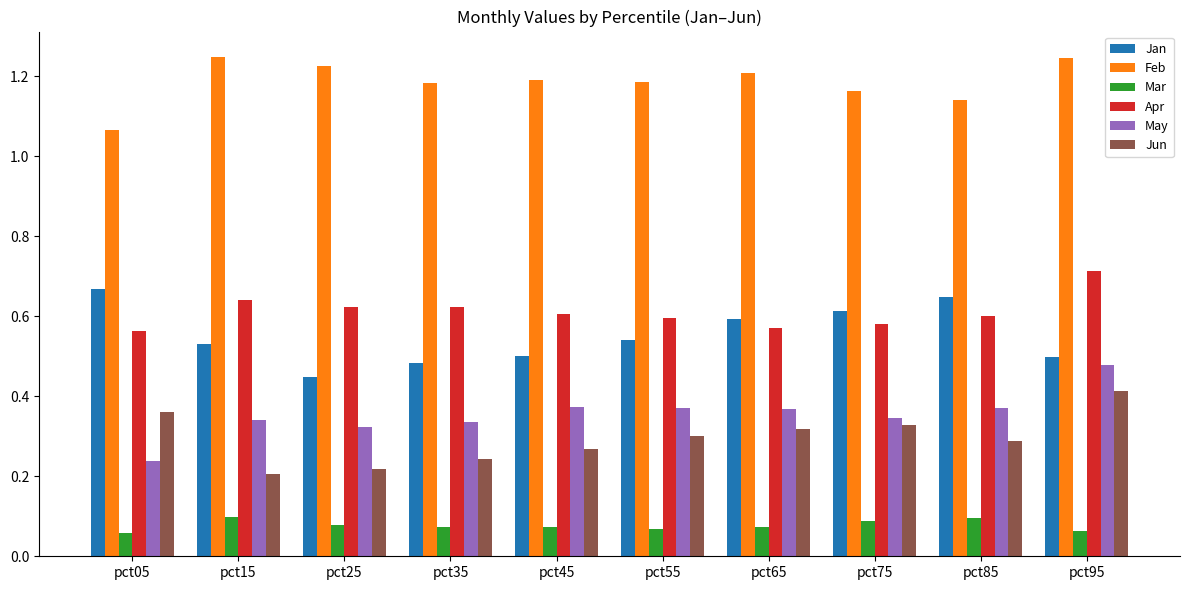

What are all the series names shown in the legend?

Jan, Feb, Mar, Apr, May, Jun